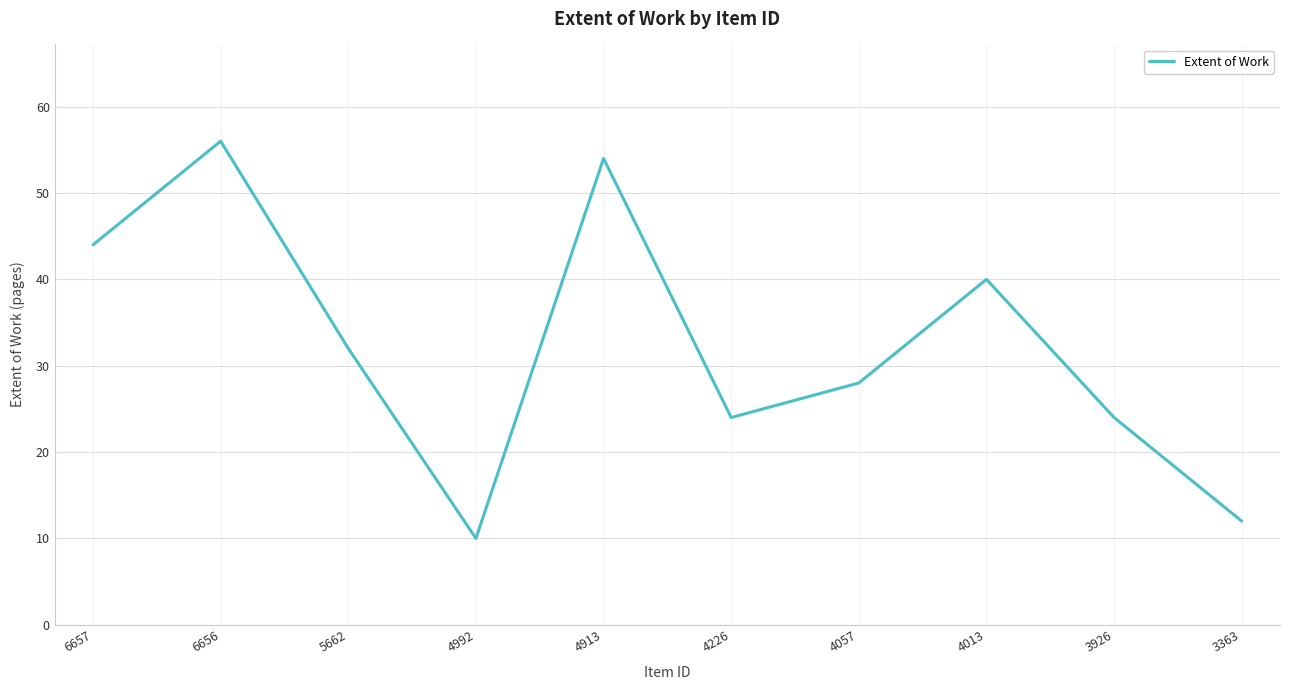

What value does the data have at 5662, to the nearest 10?

30